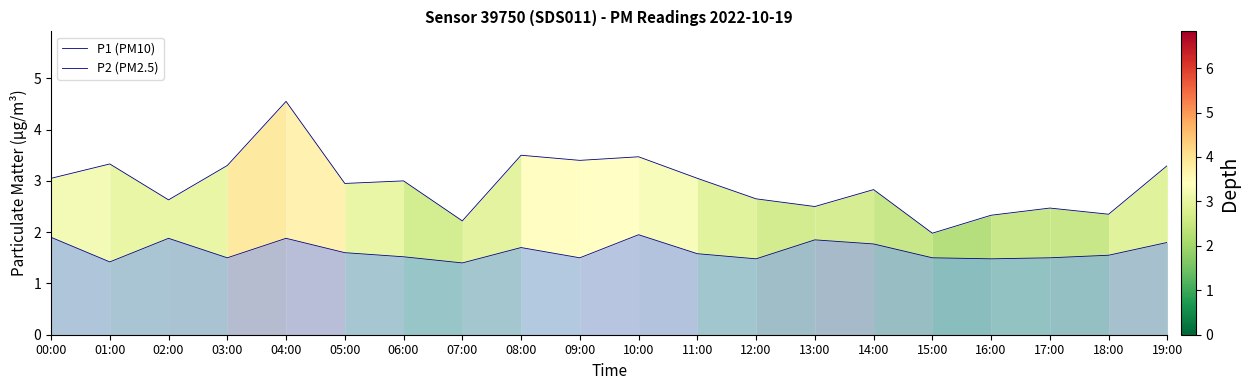

List the series in order of their peak value, lowest first.

P2 (PM2.5), P1 (PM10)